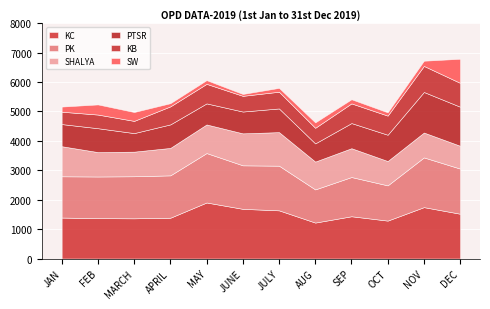

Which series has the largest total across all categories?

KC